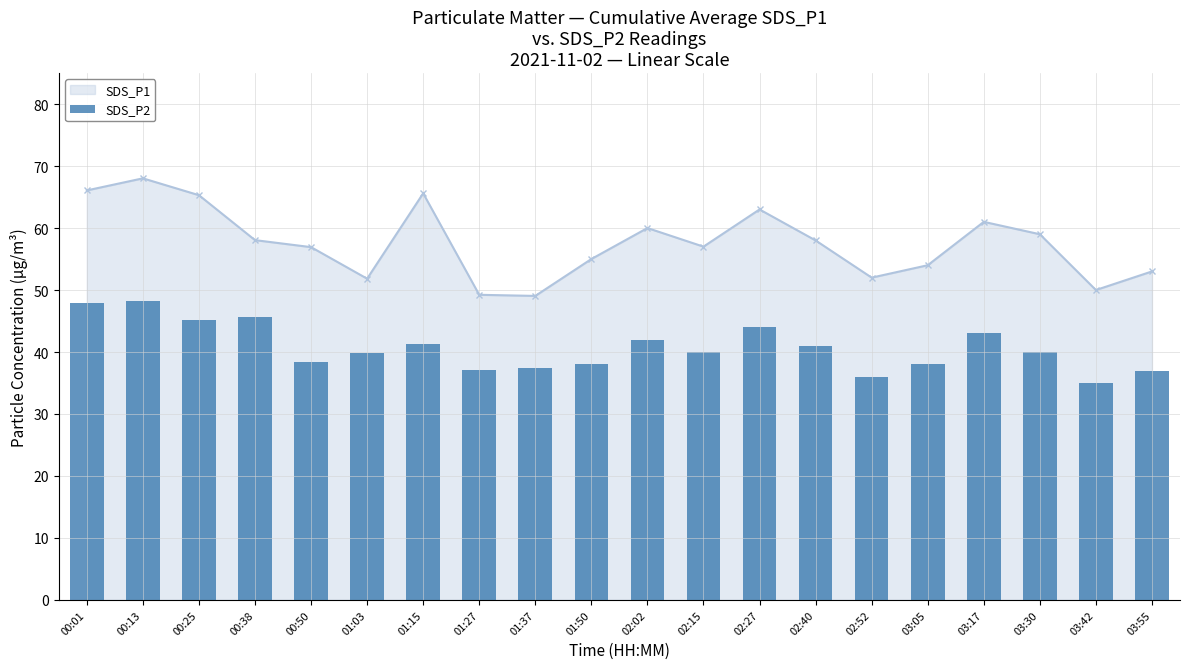

Approximately how many times larger is the value at 01:50 compared to 00:50?

1.0